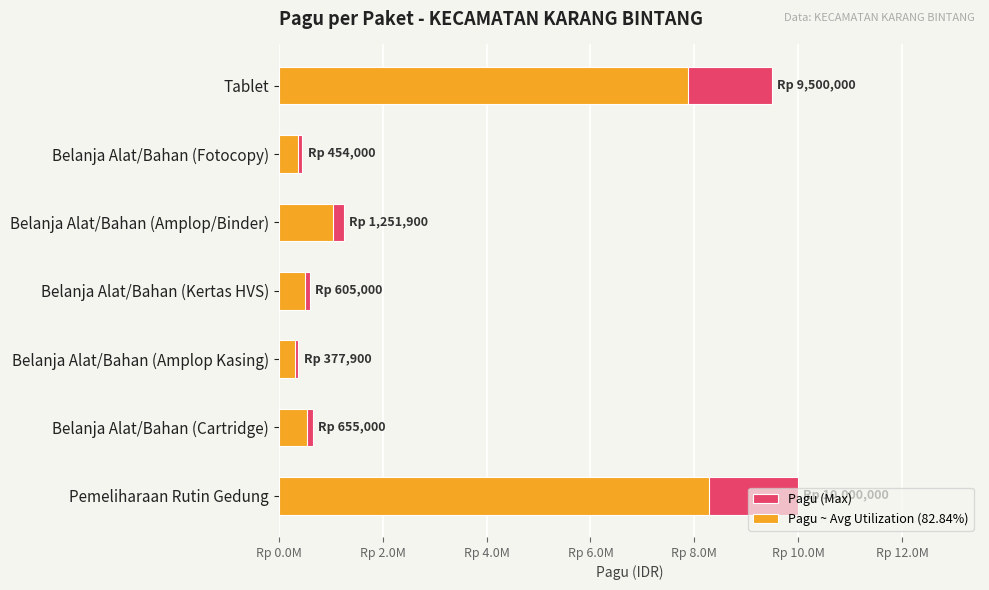

The value of Pagu ~ Avg Utilization (82.84%) at Belanja Alat/Bahan (Cartridge) is 254701.9. True or false?

False